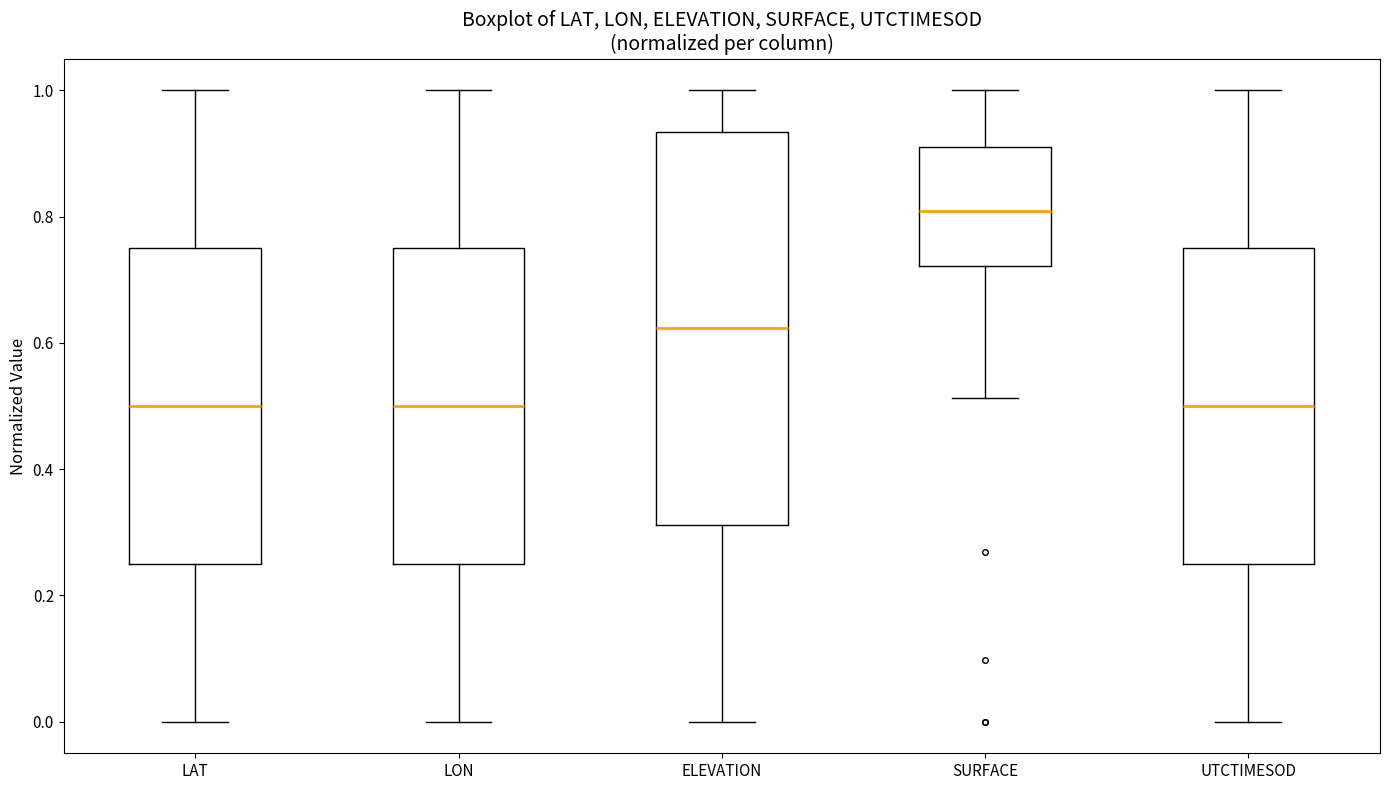

Reading left to right, read every box against the y-axis: the position of its median line, the range the box covers, and the ends of its whiskers. The values are not printed on the chart, so give them approximately, as read against the axis.

LAT: median 0.50, box 0.24 to 0.74, whiskers 0.00 to 1.00
LON: median 0.50, box 0.24 to 0.74, whiskers 0.00 to 1.00
ELEVATION: median 0.62, box 0.32 to 0.94, whiskers 0.00 to 1.00
SURFACE: median 0.80, box 0.72 to 0.92, whiskers 0.52 to 1.00
UTCTIMESOD: median 0.50, box 0.26 to 0.76, whiskers 0.00 to 1.00